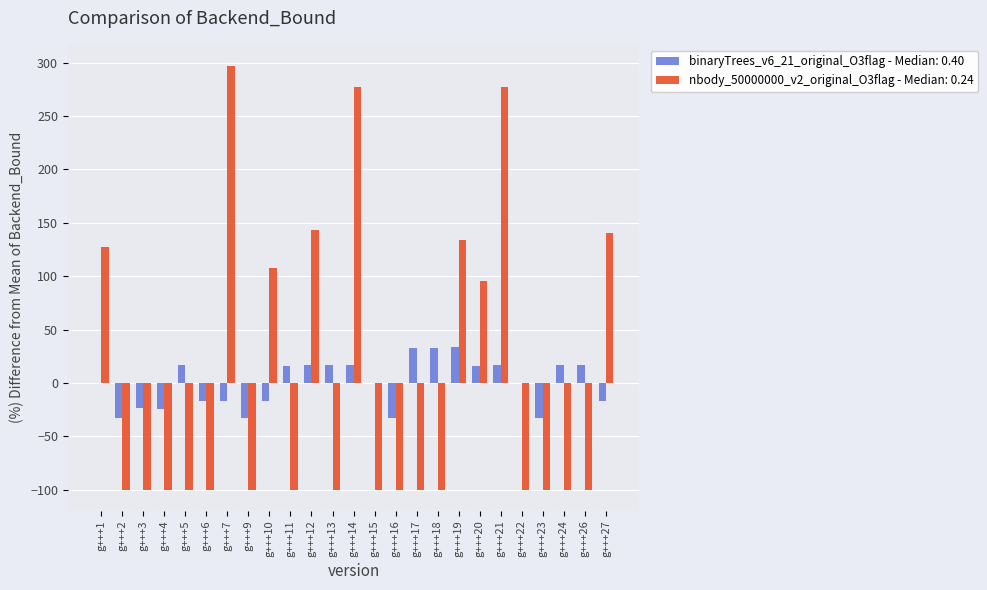

What is the greatest value displayed?

296.9